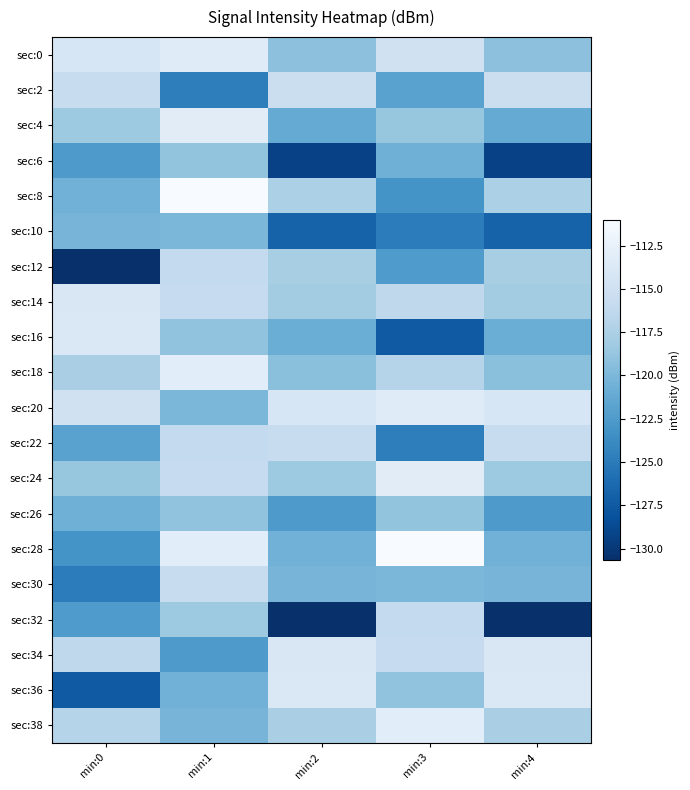

Which category has the highest value across all series?

min:1